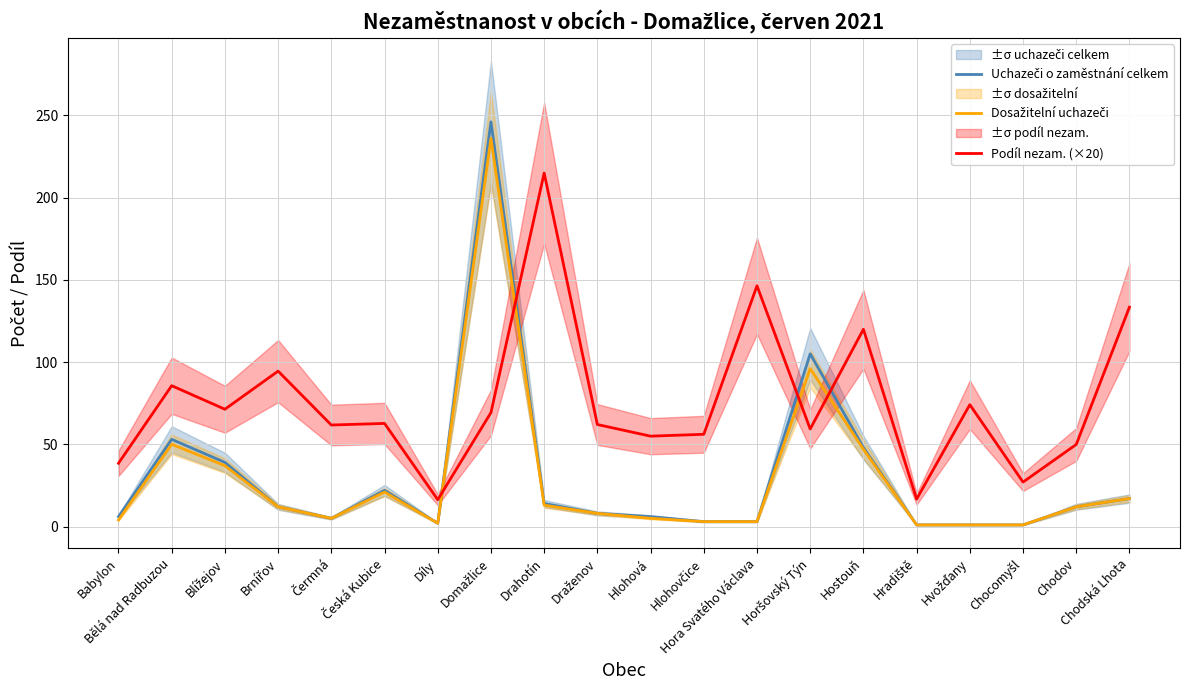

Reading left to right, extract all data points from this chart.

Uchazeči o zaměstnání celkem: Babylon=6.0	Bělá nad Radbuzou=53.0	Blížejov=39.0	Brnířov=12.0	Čermná=5.0	Česká Kubice=22.0	Díly=2.0	Domažlice=246.0	Drahotín=14.0	Draženov=8.0	Hlohová=6.0	Hlohovčice=3.0	Hora Svatého Václava=3.0	Horšovský Týn=105.0	Hostouň=48.0	Hradiště=1.0	Hvožďany=1.0	Chocomyšl=1.0	Chodov=12.0	Chodská Lhota=17.0
Dosažitelní uchazeči: Babylon=4.0	Bělá nad Radbuzou=50.0	Blížejov=37.0	Brnířov=12.0	Čermná=5.0	Česká Kubice=21.0	Díly=2.0	Domažlice=236.0	Drahotín=13.0	Draženov=8.0	Hlohová=5.0	Hlohovčice=3.0	Hora Svatého Václava=3.0	Horšovský Týn=96.0	Hostouň=47.0	Hradiště=1.0	Hvožďany=1.0	Chocomyšl=1.0	Chodov=12.0	Chodská Lhota=17.0
Podíl nezam. (×20): Babylon=38.5	Bělá nad Radbuzou=85.6	Blížejov=71.3	Brnířov=94.5	Čermná=61.7	Česká Kubice=62.7	Díly=16.3	Domažlice=69.3	Drahotín=214.9	Draženov=62.0	Hlohová=54.9	Hlohovčice=56.1	Hora Svatého Václava=146.3	Horšovský Týn=59.3	Hostouň=119.9	Hradiště=16.7	Hvožďany=74.1	Chocomyšl=27.0	Chodov=49.9	Chodská Lhota=133.3